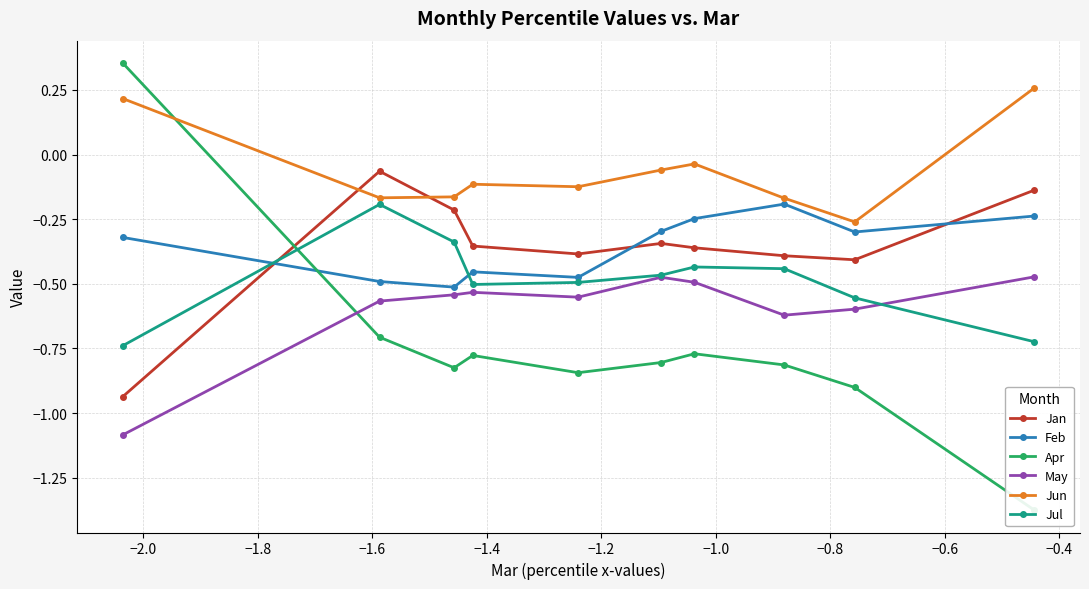

How many times do Jan and Apr cross each other?

1